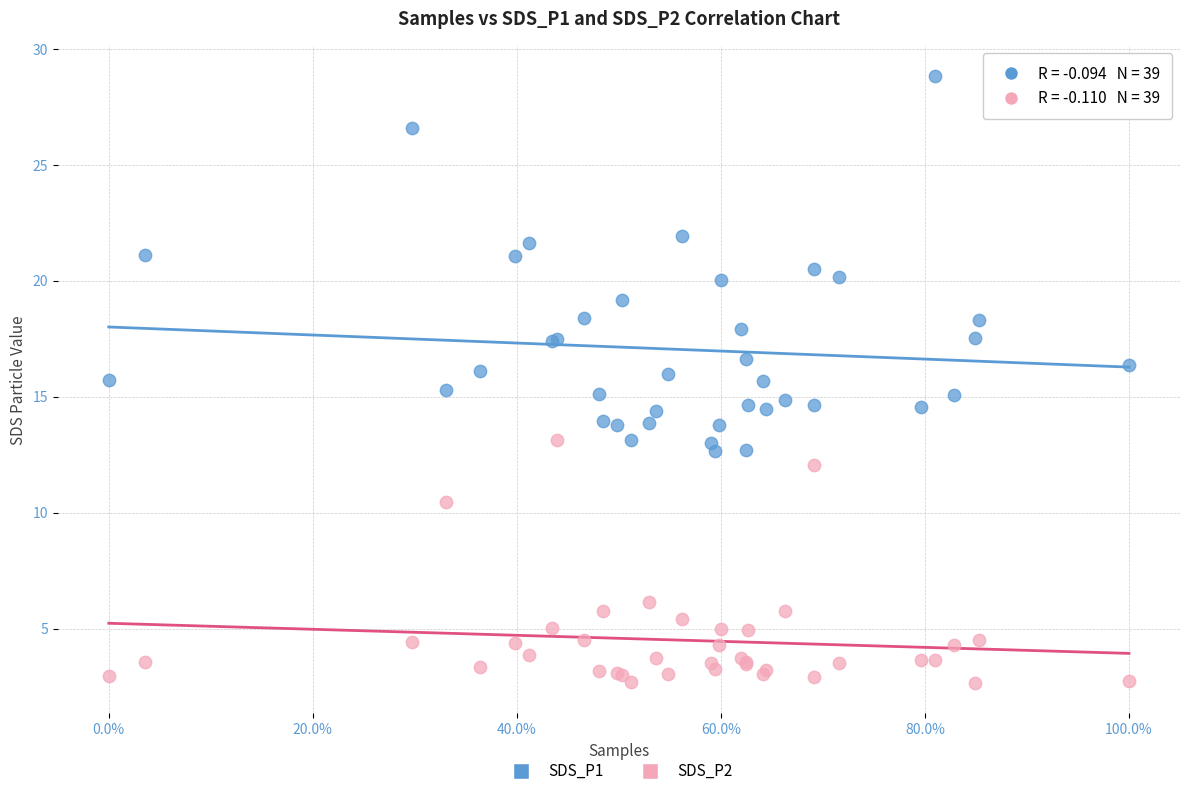

Which series contains the lowest Y value?

SDS_P2